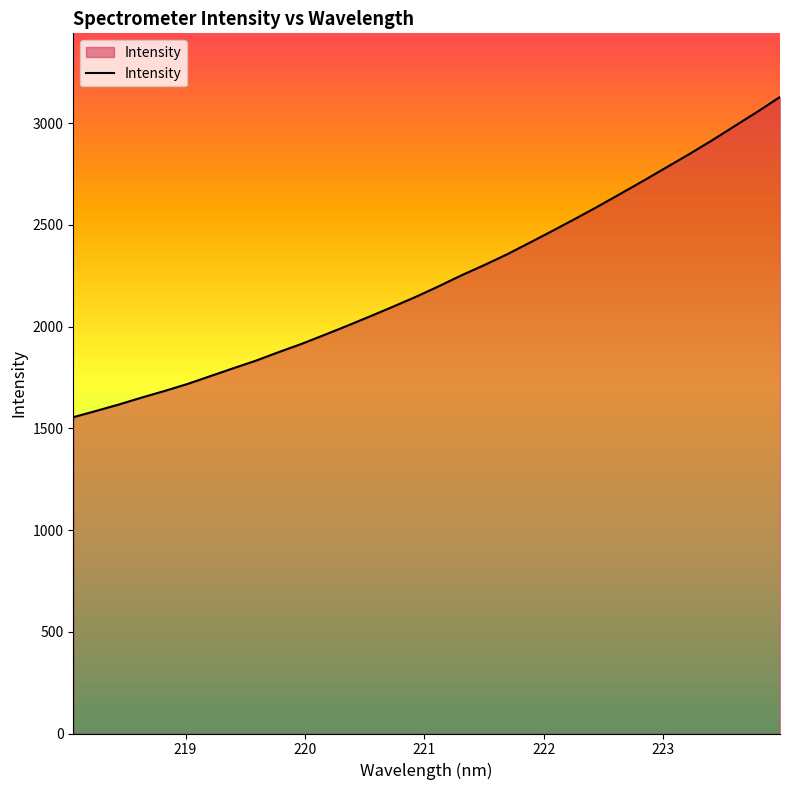

What is the maximum value shown in the chart?

3129.1